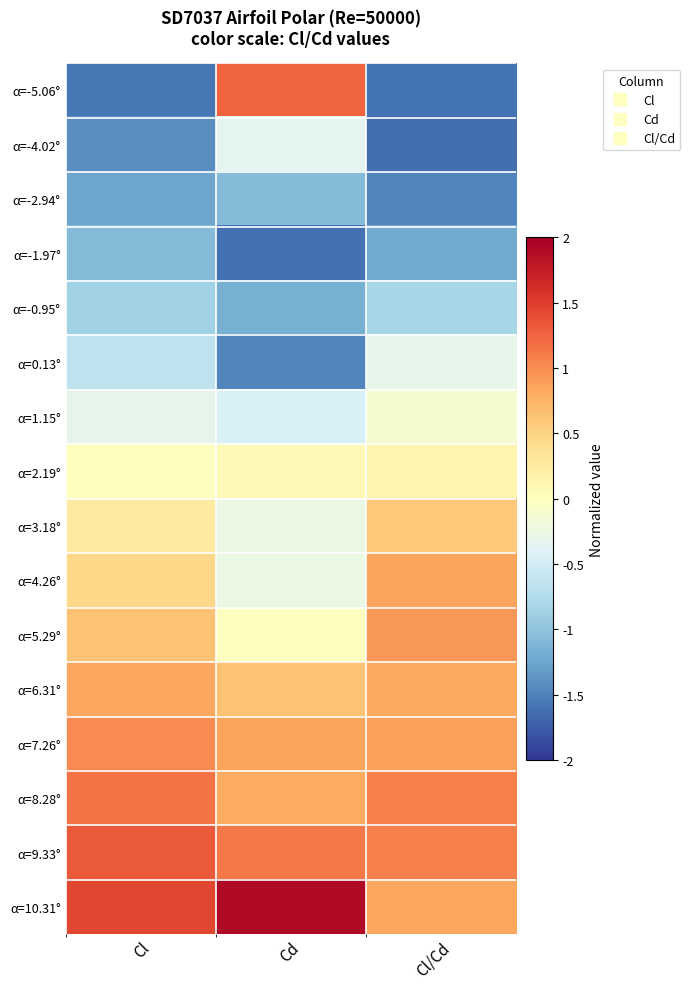

Reading left to right, what are all the values shown in this chart?

α=-5.06°: Cl=-1.6	Cd=1.3	Cl/Cd=-1.6
α=-4.02°: Cl=-1.4	Cd=-0.3	Cl/Cd=-1.6
α=-2.94°: Cl=-1.2	Cd=-1.1	Cl/Cd=-1.5
α=-1.97°: Cl=-1.1	Cd=-1.6	Cl/Cd=-1.2
α=-0.95°: Cl=-0.9	Cd=-1.2	Cl/Cd=-0.8
α=0.13°: Cl=-0.6	Cd=-1.5	Cl/Cd=-0.3
α=1.15°: Cl=-0.3	Cd=-0.4	Cl/Cd=-0.1
α=2.19°: Cl=0.0	Cd=0.1	Cl/Cd=0.1
α=3.18°: Cl=0.3	Cd=-0.3	Cl/Cd=0.6
α=4.26°: Cl=0.5	Cd=-0.3	Cl/Cd=0.8
α=5.29°: Cl=0.6	Cd=0.0	Cl/Cd=0.9
α=6.31°: Cl=0.8	Cd=0.6	Cl/Cd=0.8
α=7.26°: Cl=1.0	Cd=0.9	Cl/Cd=0.9
α=8.28°: Cl=1.2	Cd=0.8	Cl/Cd=1.1
α=9.33°: Cl=1.3	Cd=1.1	Cl/Cd=1.1
α=10.31°: Cl=1.4	Cd=1.9	Cl/Cd=0.8